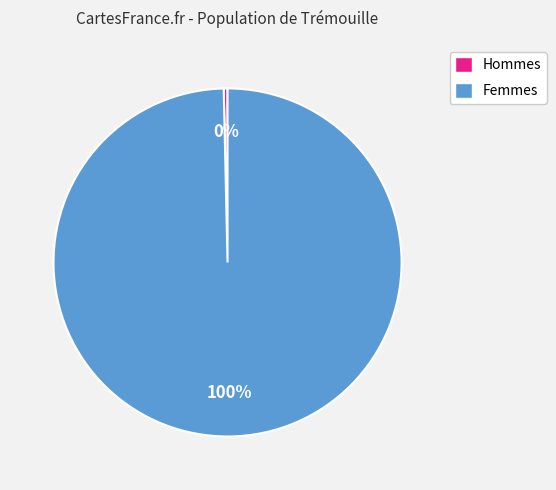

What is the smallest slice in the pie chart?

Hommes